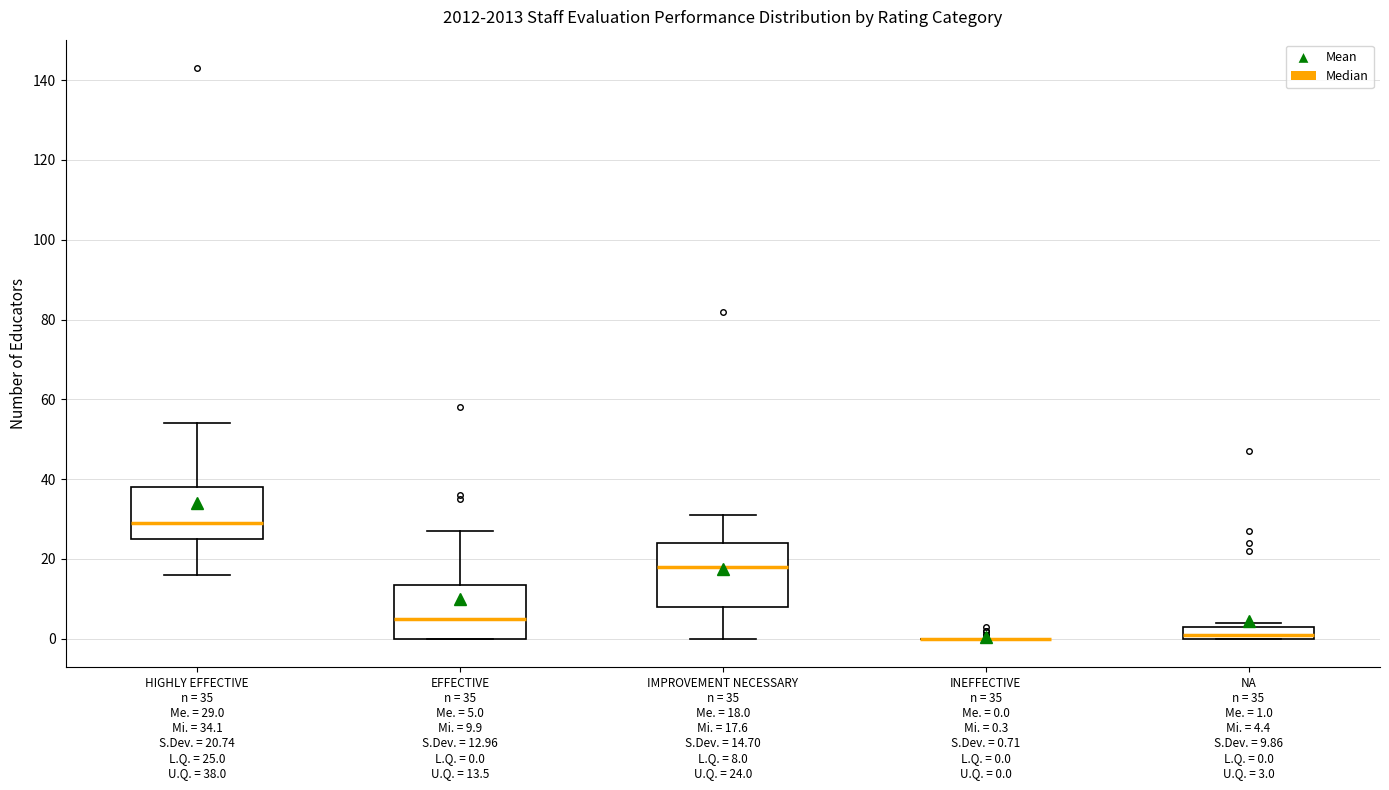

Reading left to right, transcribe this box plot: for each box, give where its median line is, the range the box spans, and where its two whiskers end, as read against the y-axis. The values are not printed on the chart, so give them approximately, as read against the axis.

HIGHLY EFFECTIVE n = 35 Me. = 29.0 Mi. = 34.1 S.Dev. = 20.74 L.Q. = 25.0 U.Q. = 38.0: median 30, box 26 to 38, whiskers 16 to 54
EFFECTIVE n = 35 Me. = 5.0 Mi. = 9.9 S.Dev. = 12.96 L.Q. = 0.0 U.Q. = 13.5: median 6, box 0 to 14, whiskers 0 to 28
IMPROVEMENT NECESSARY n = 35 Me. = 18.0 Mi. = 17.6 S.Dev. = 14.70 L.Q. = 8.0 U.Q. = 24.0: median 18, box 8 to 24, whiskers 0 to 32
INEFFECTIVE n = 35 Me. = 0.0 Mi. = 0.3 S.Dev. = 0.71 L.Q. = 0.0 U.Q. = 0.0: box collapsed to a line at 0, whiskers 0 to 0
NA n = 35 Me. = 1.0 Mi. = 4.4 S.Dev. = 9.86 L.Q. = 0.0 U.Q. = 3.0: median 2, box 0 to 4, whiskers 0 to 4 (just above the box's upper edge)